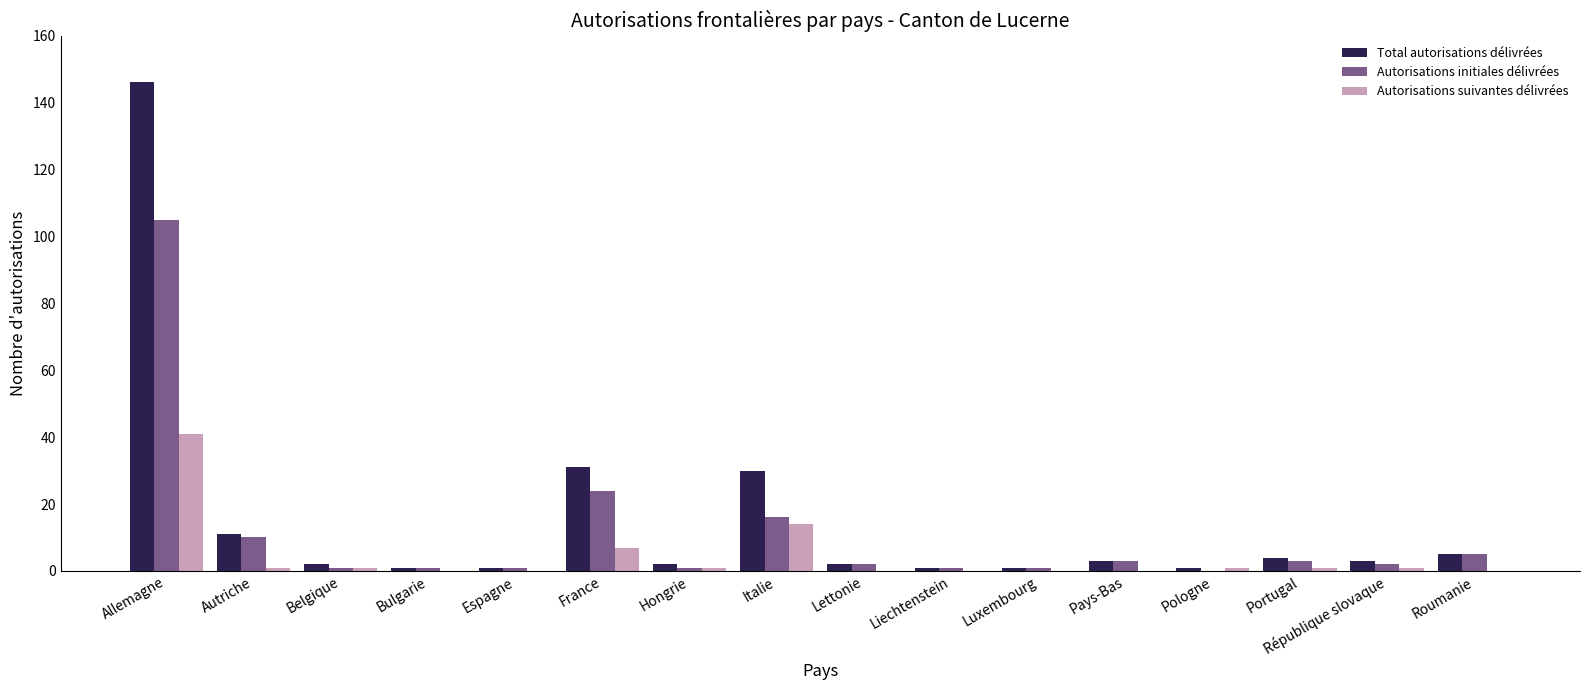

What is the sum of the Total autorisations délivrées values at France and Espagne?

32